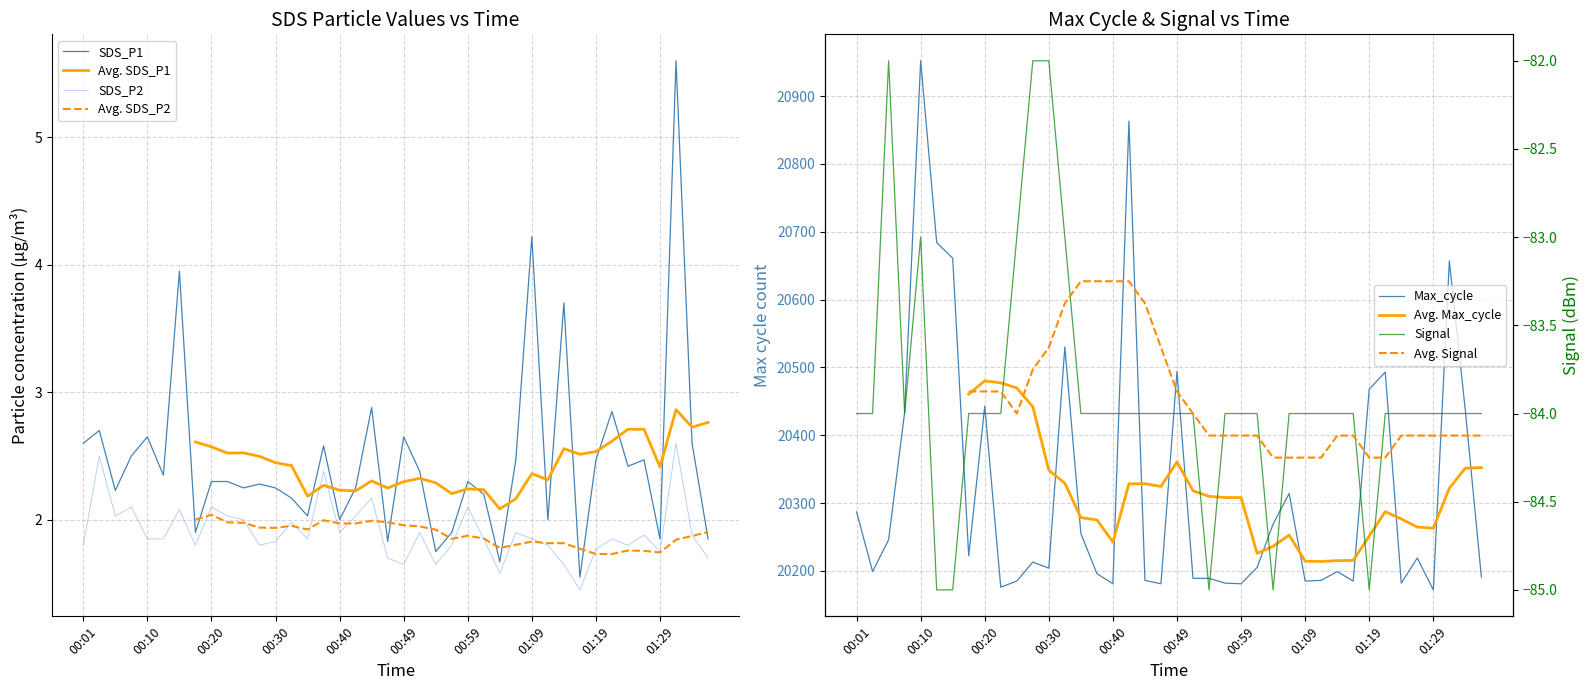

The value of SDS_P2 at 15 is 2.4. True or false?

True